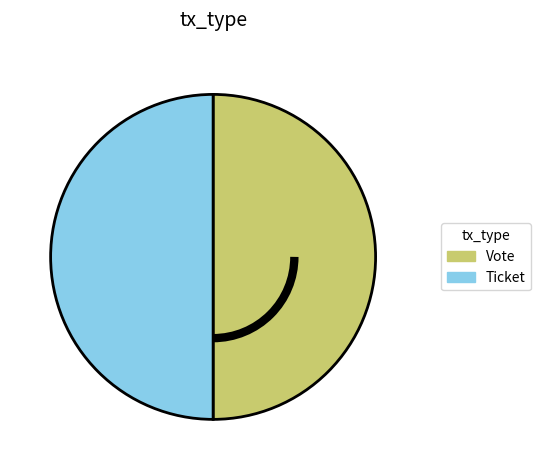

Is the sum of Vote and Ticket greater than half?

Yes